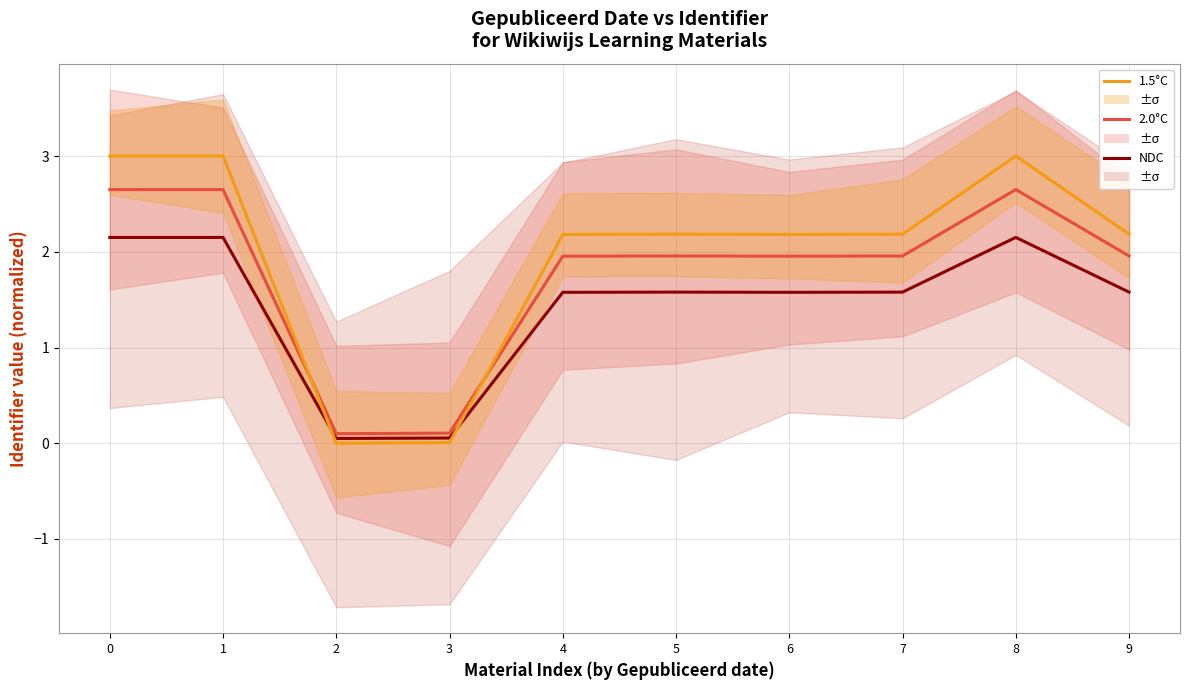

At how many categories does at least one series exceed 2?

8